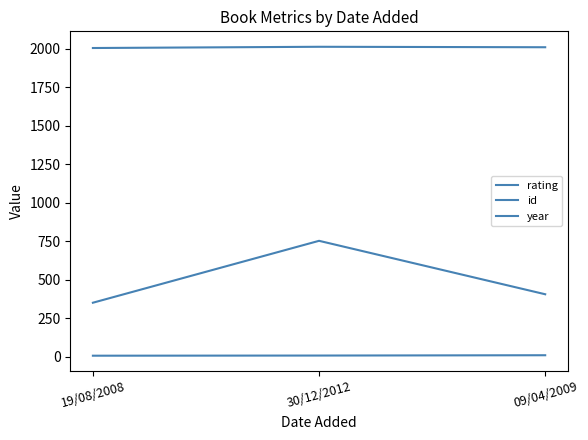

Is this an area chart (filled region under the line)?

No